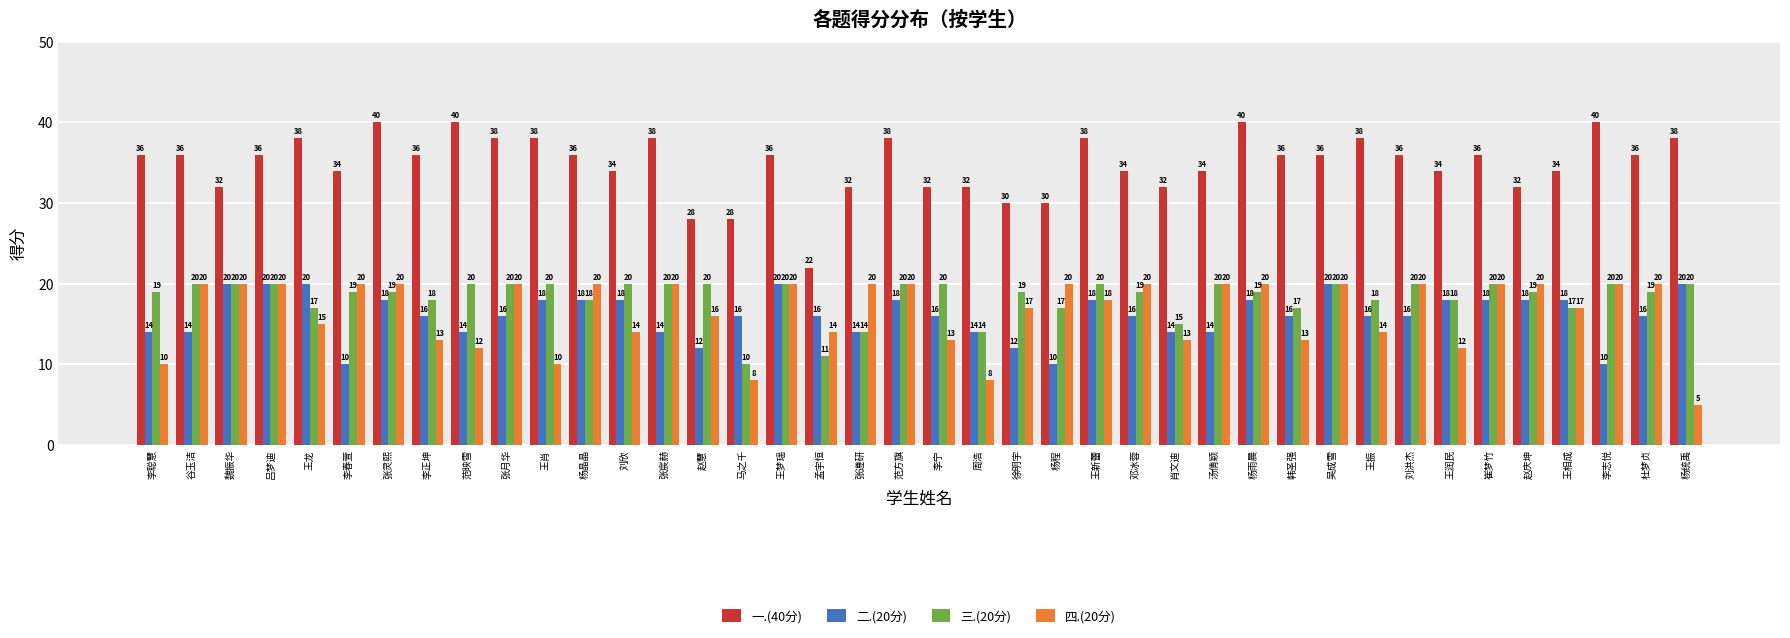

What is the approximate value of 三.(20分) at 范方旗, to the nearest 10?

20